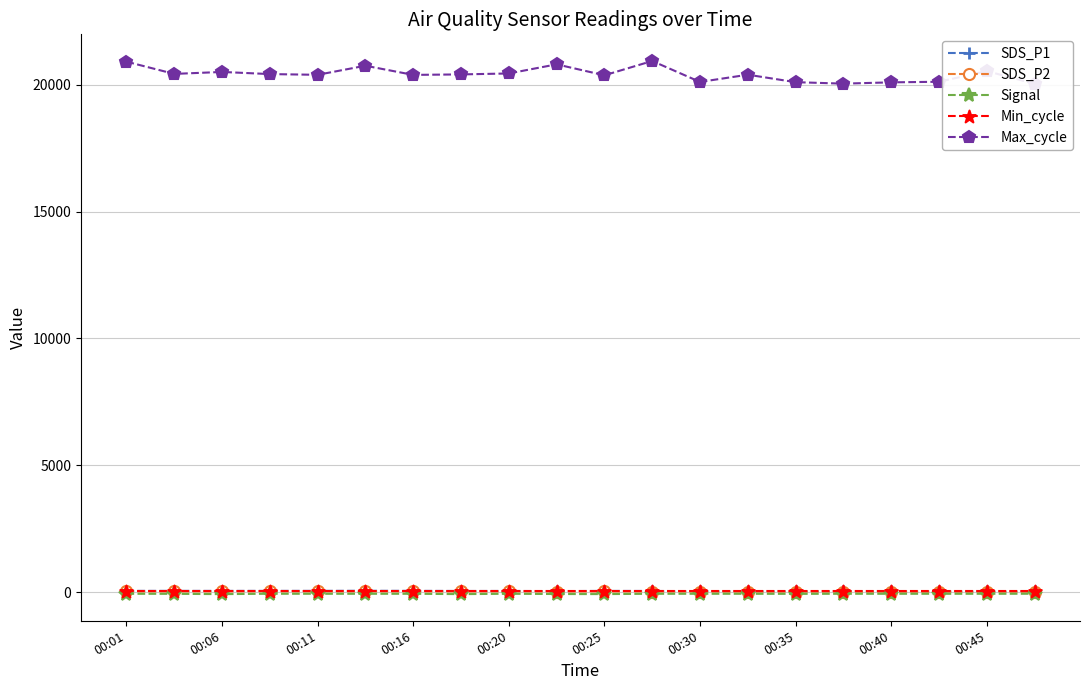

True or false: SDS_P2 has more than 0 points higher than both neighbors.

True